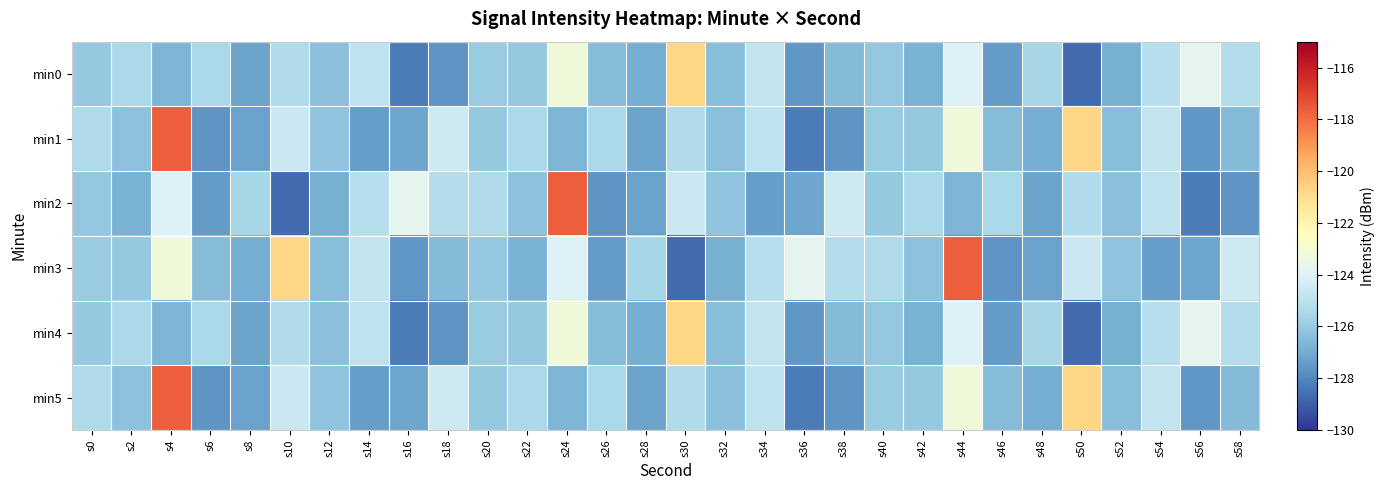

Between s14 and s30, which series saw the biggest shift?

min0